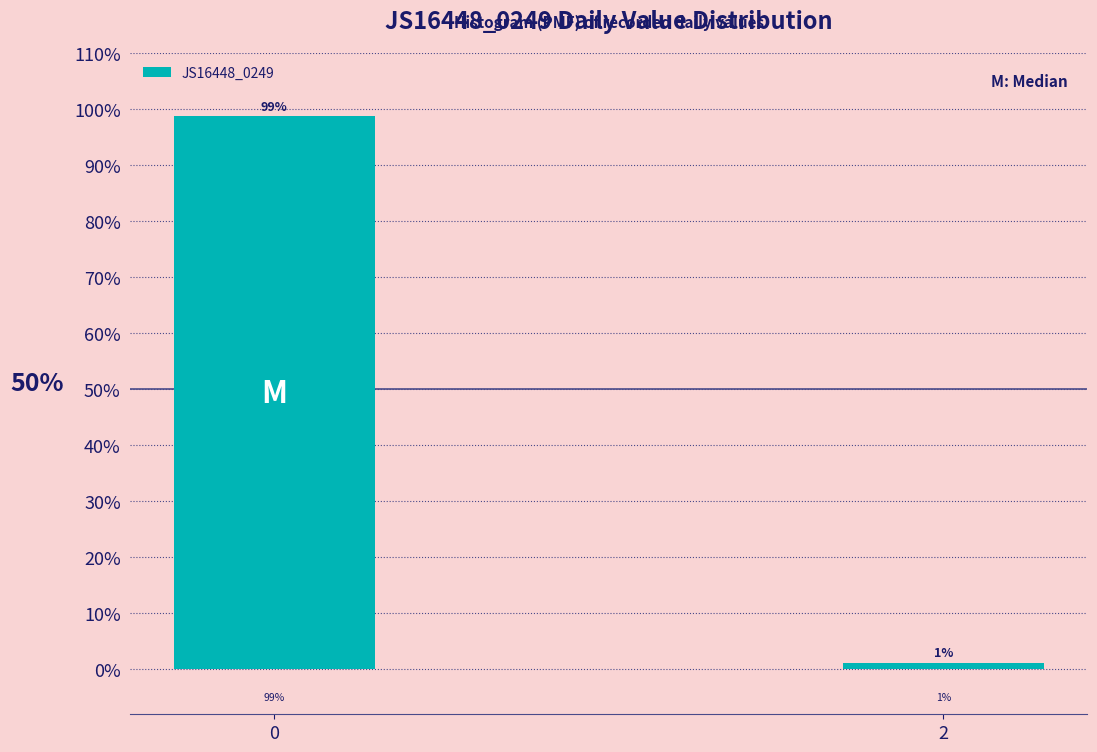

Rank the categories by value from highest to lowest.

0, 2